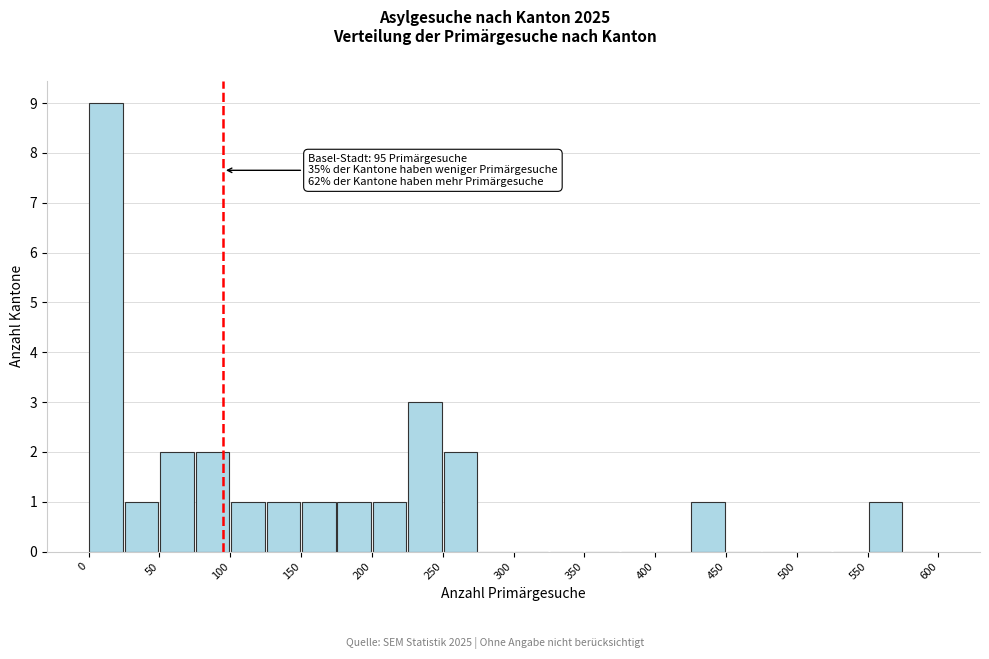

Over which range of the x-axis is the bar tallest?

0 to 25